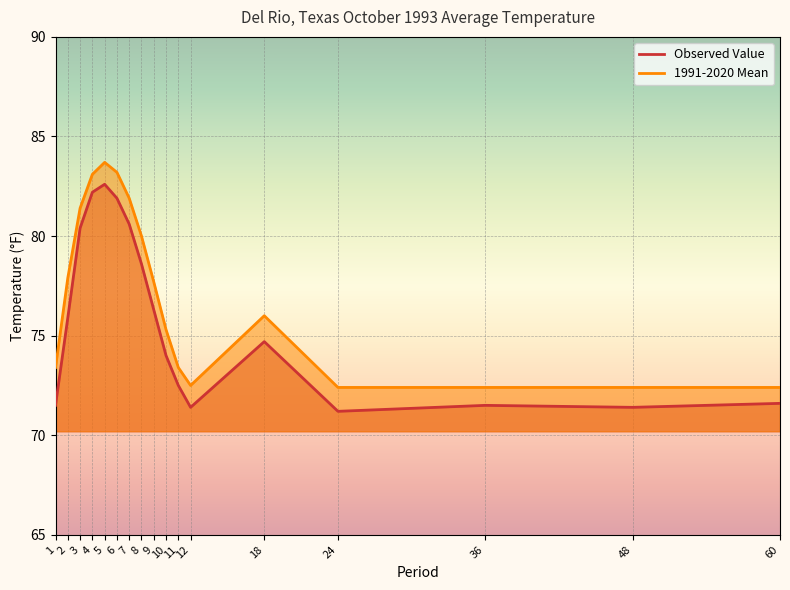

At how many categories does at least one series exceed 78?

6